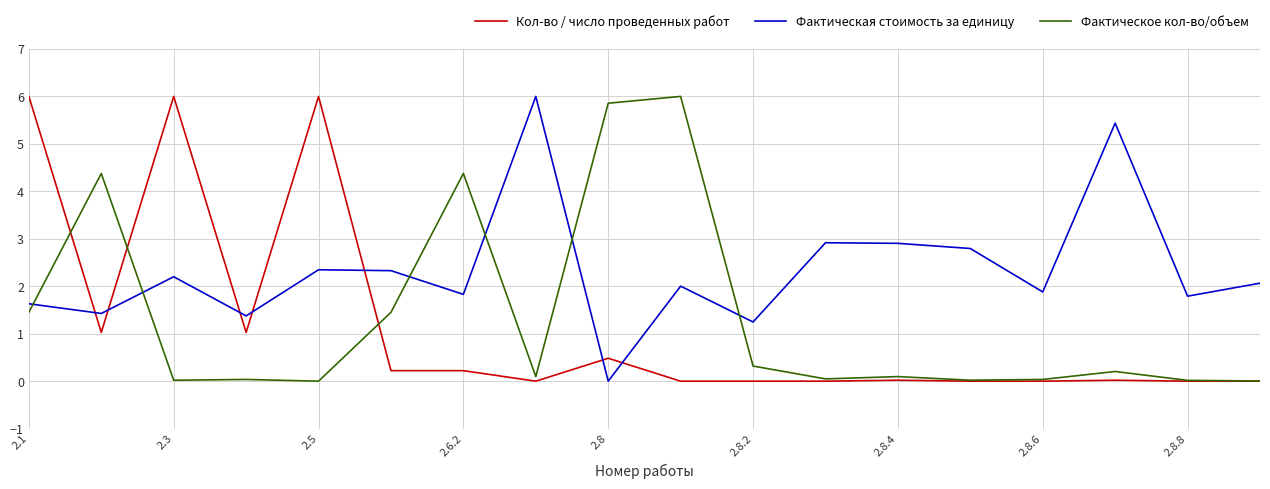

Which series has the largest total across all categories?

Фактическая стоимость за единицу